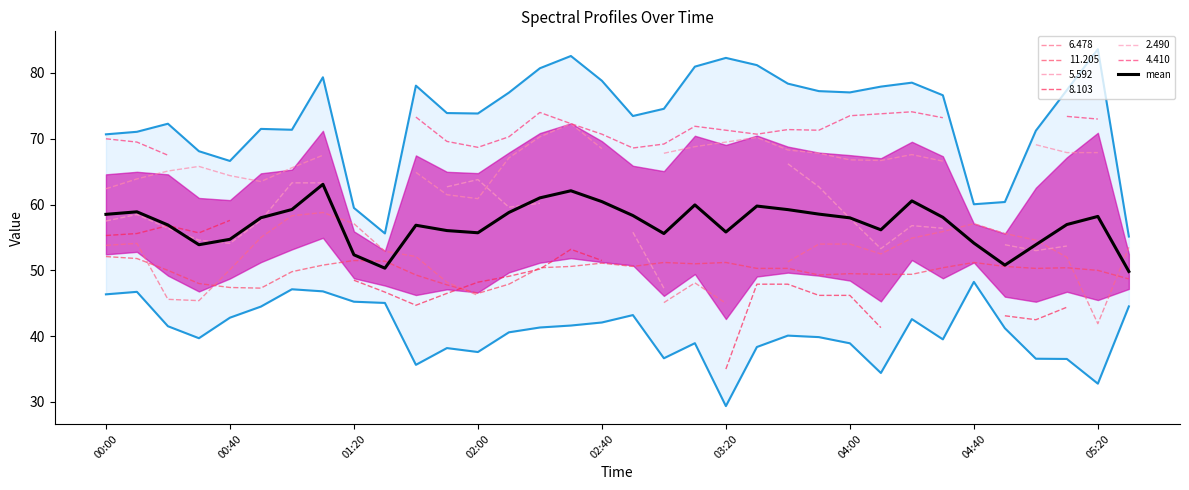

Is it true that mean equals 12.9 at 02:00?

False